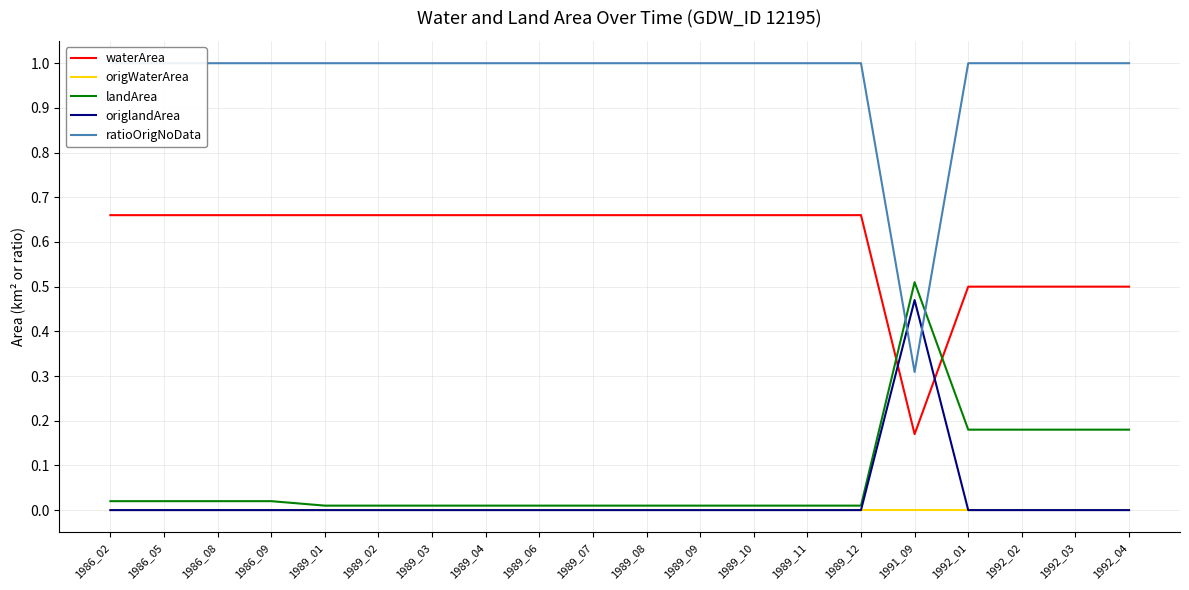

How many lines are shown in the chart?

5